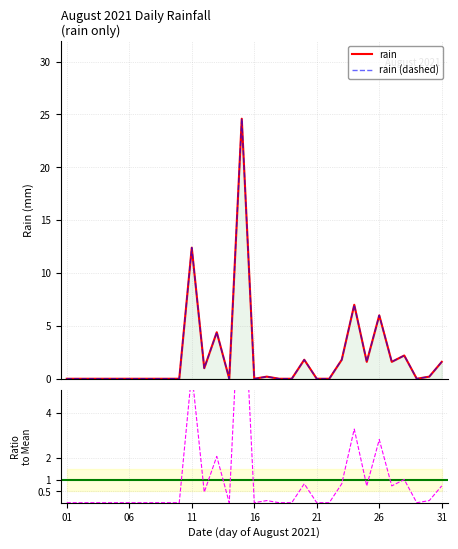

How many values exceed 0?

14